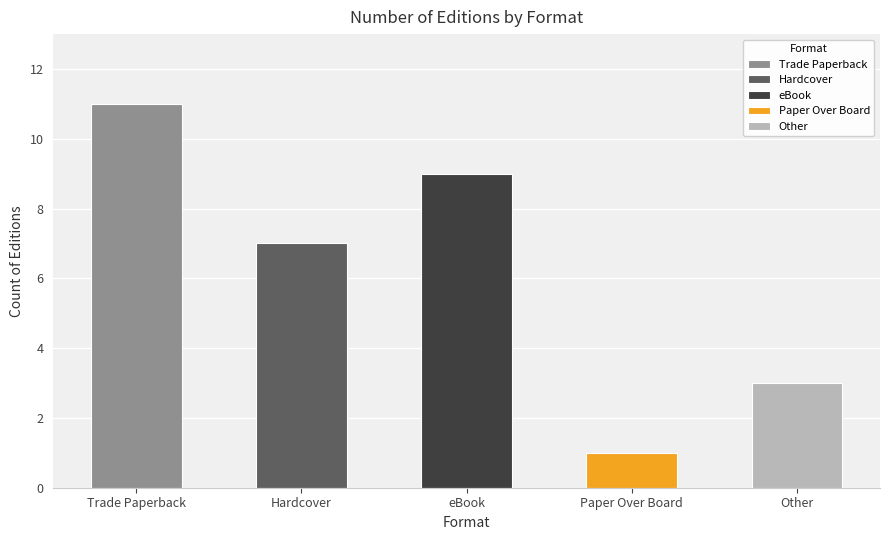

What is the maximum value shown in the chart?

11